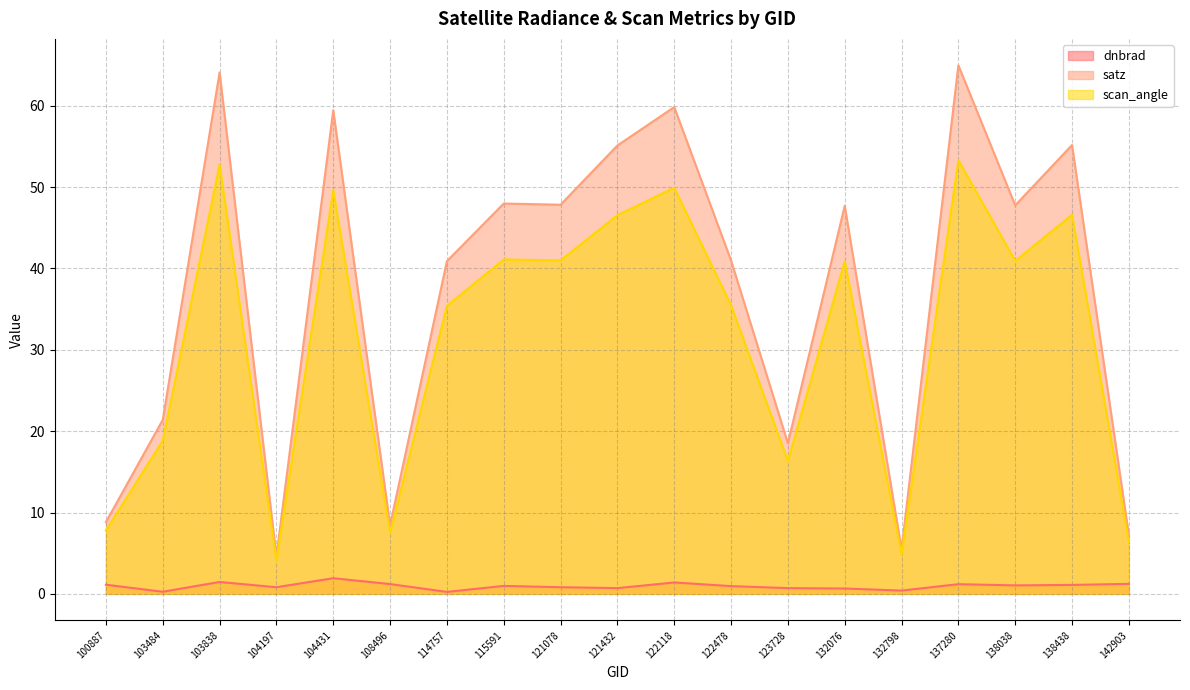

What is the value of the satz point at the 9th from the left?

47.8